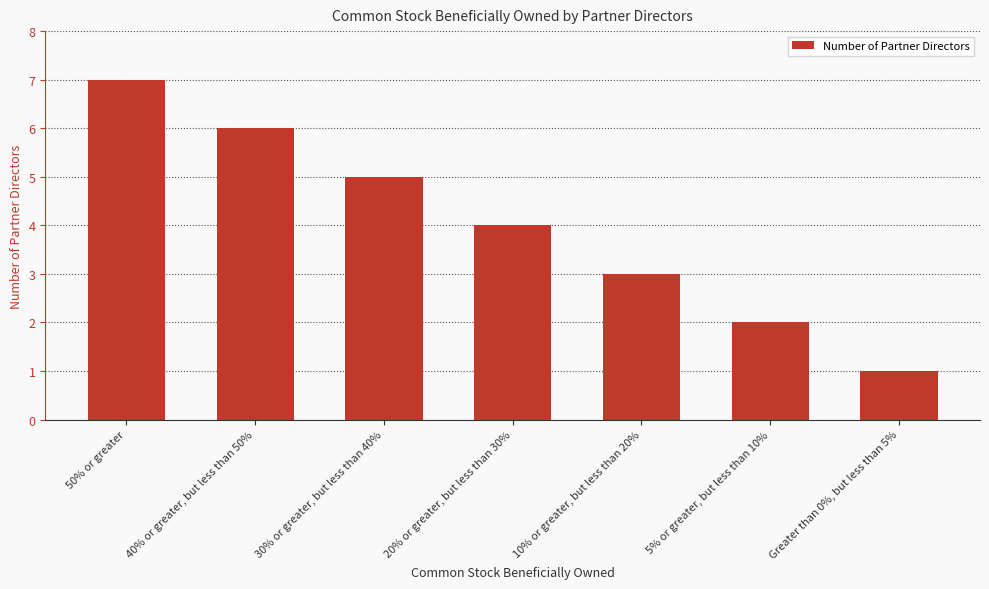

At which label is the value closest to 4?

20% or greater, but less than 30%